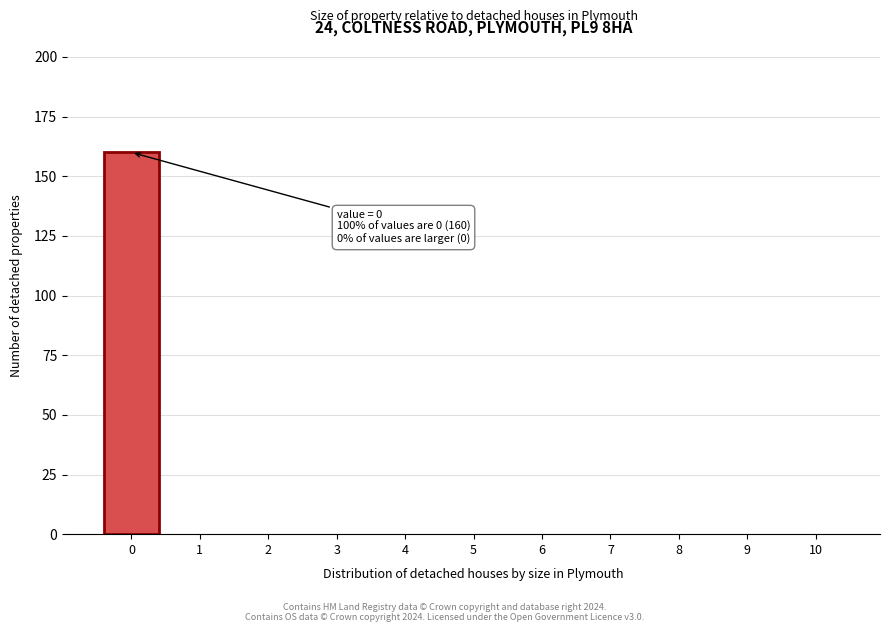

Reading left to right, what are all the values shown in this chart?

0=160	1=0	2=0	3=0	4=0	5=0	6=0	7=0	8=0	9=0	10=0